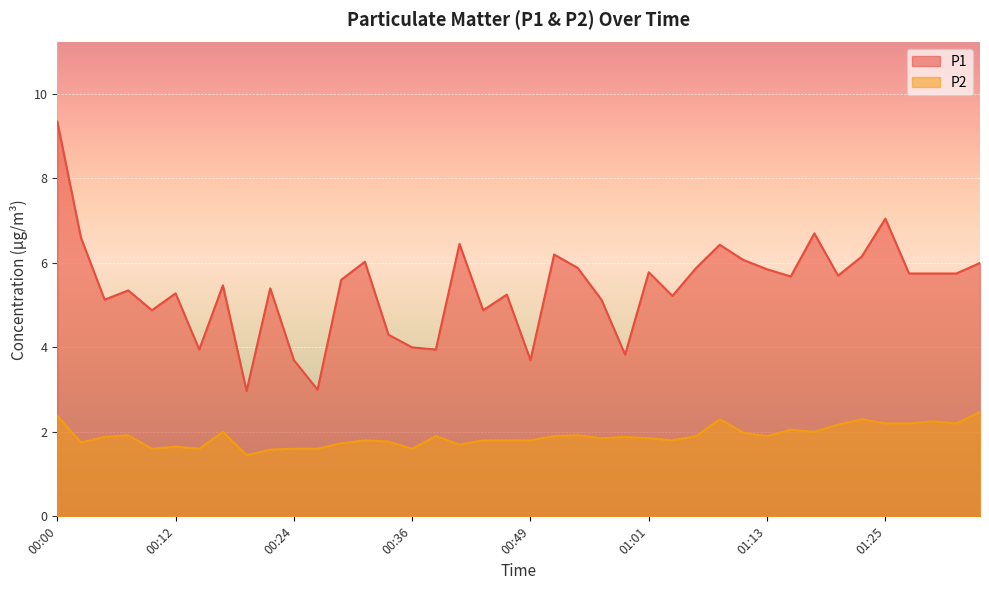

Reading left to right, list all the values displayed in this chart.

P1: 00:00=9.3	00:02=6.6	00:05=5.1	00:07=5.3	00:10=4.9	00:12=5.3	00:15=4.0	00:17=5.5	00:19=3.0	00:22=5.4	00:24=3.7	00:27=3.0	00:29=5.6	00:32=6.0	00:34=4.3	00:36=4.0	00:39=4.0	00:41=6.5	00:44=4.9	00:46=5.2	00:49=3.7	00:51=6.2	00:54=5.9	00:56=5.1	00:58=3.8	01:01=5.8	01:03=5.2	01:06=5.9	01:08=6.4	01:11=6.1	01:13=5.8	01:16=5.7	01:18=6.7	01:20=5.7	01:23=6.2	01:25=7.0	01:28=5.8	01:30=5.8	01:33=5.8	01:35=6.0
P2: 00:00=2.4	00:02=1.8	00:05=1.9	00:07=1.9	00:10=1.6	00:12=1.6	00:15=1.6	00:17=2.0	00:19=1.4	00:22=1.6	00:24=1.6	00:27=1.6	00:29=1.7	00:32=1.8	00:34=1.8	00:36=1.6	00:39=1.9	00:41=1.7	00:44=1.8	00:46=1.8	00:49=1.8	00:51=1.9	00:54=1.9	00:56=1.9	00:58=1.9	01:01=1.9	01:03=1.8	01:06=1.9	01:08=2.3	01:11=2.0	01:13=1.9	01:16=2.0	01:18=2.0	01:20=2.2	01:23=2.3	01:25=2.2	01:28=2.2	01:30=2.2	01:33=2.2	01:35=2.5